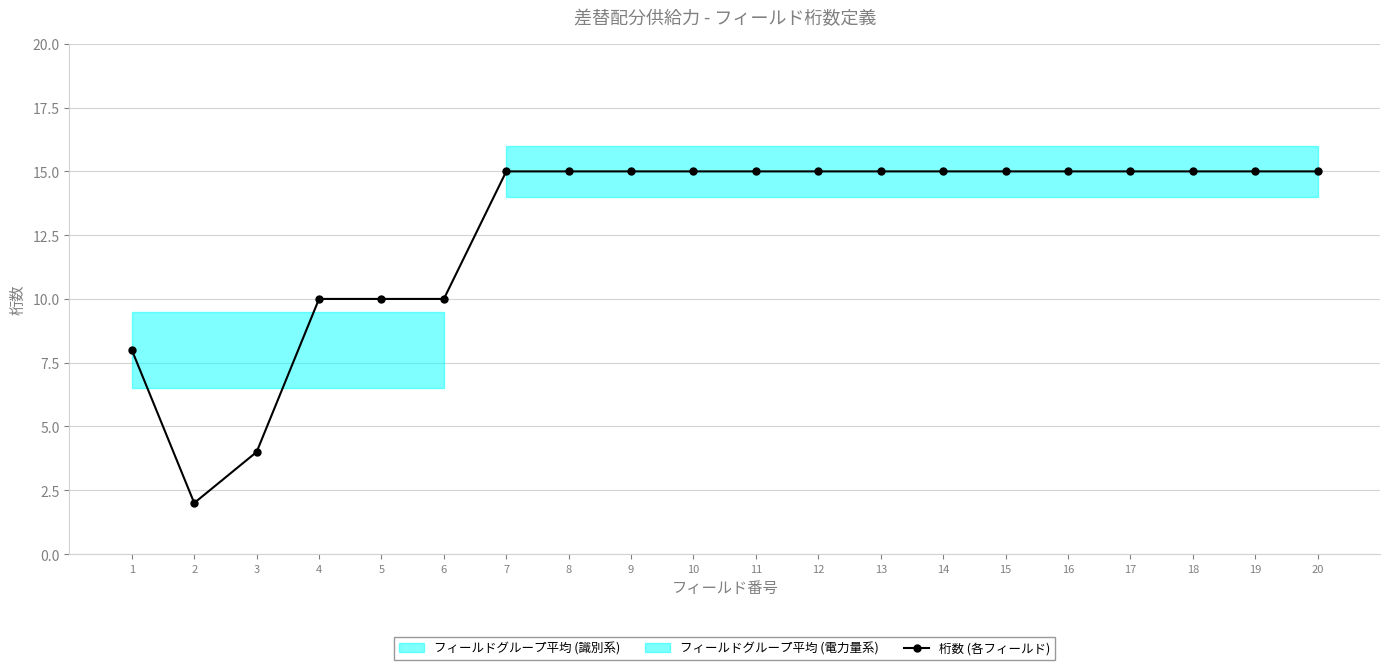

Reading left to right, what are all the values shown in this chart?

8	2	4	10	10	10	15	15	15	15	15	15	15	15	15	15	15	15	15	15